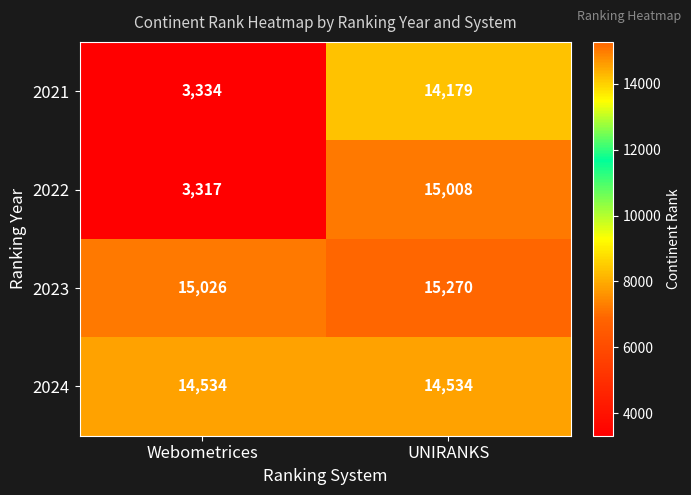

Rank the series by their maximum value, from highest to lowest.

2023, 2022, 2024, 2021